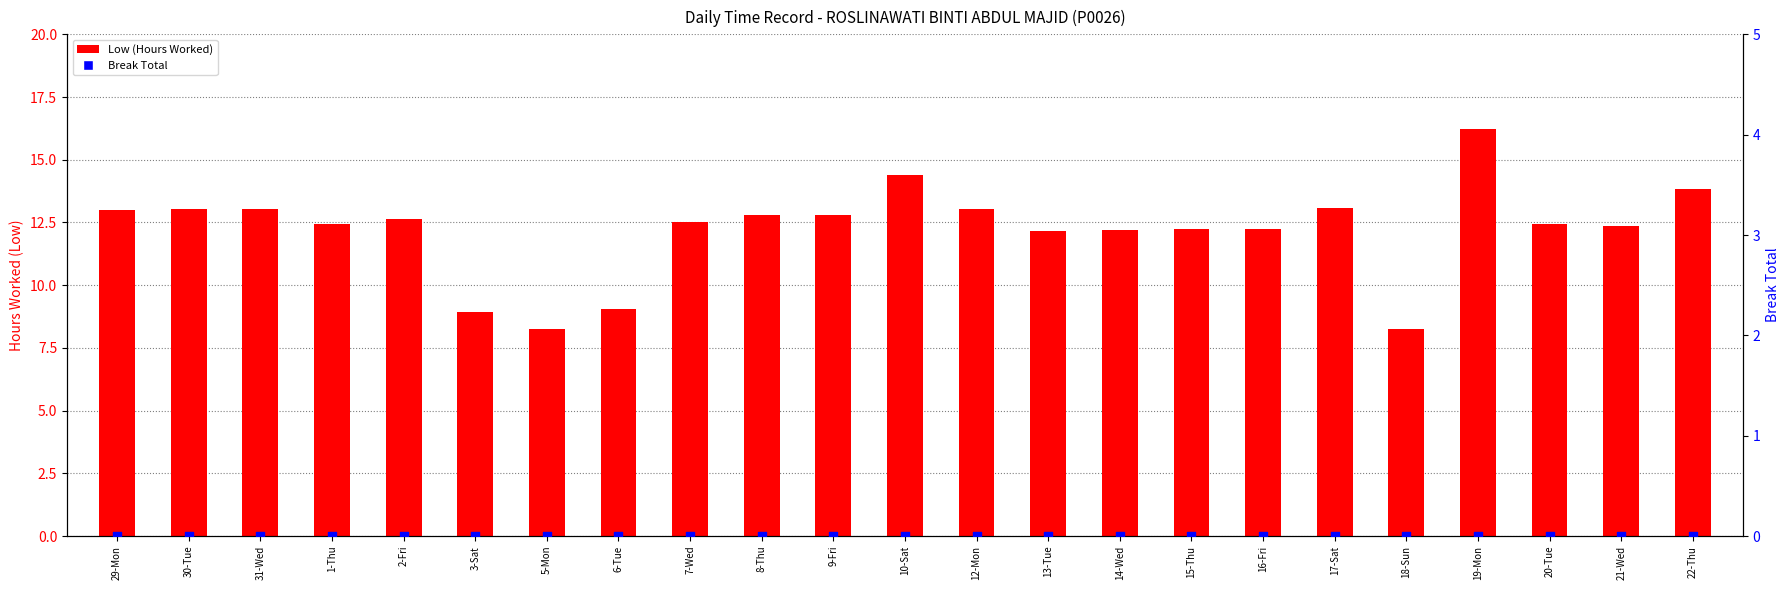

Which series has the largest Y range (max minus min)?

Low (Hours Worked)